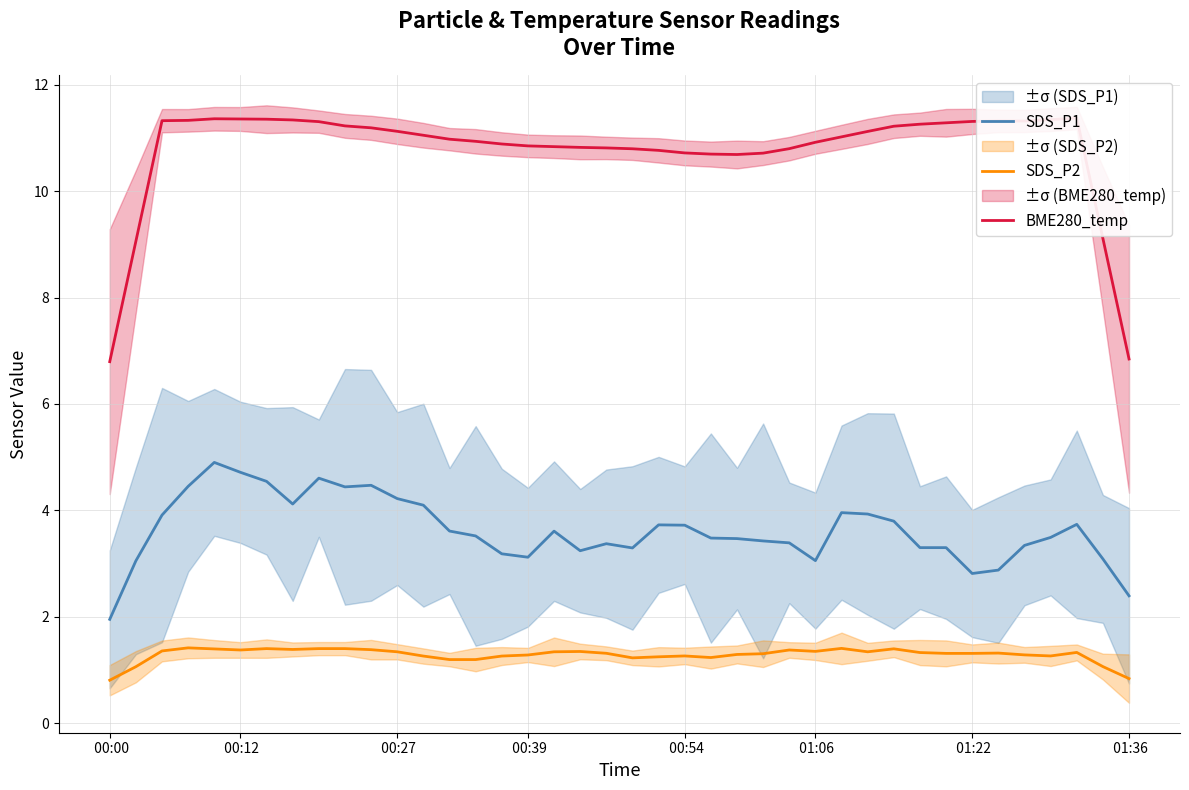

True or false: SDS_P1 and BME280_temp intersect in this chart.

False